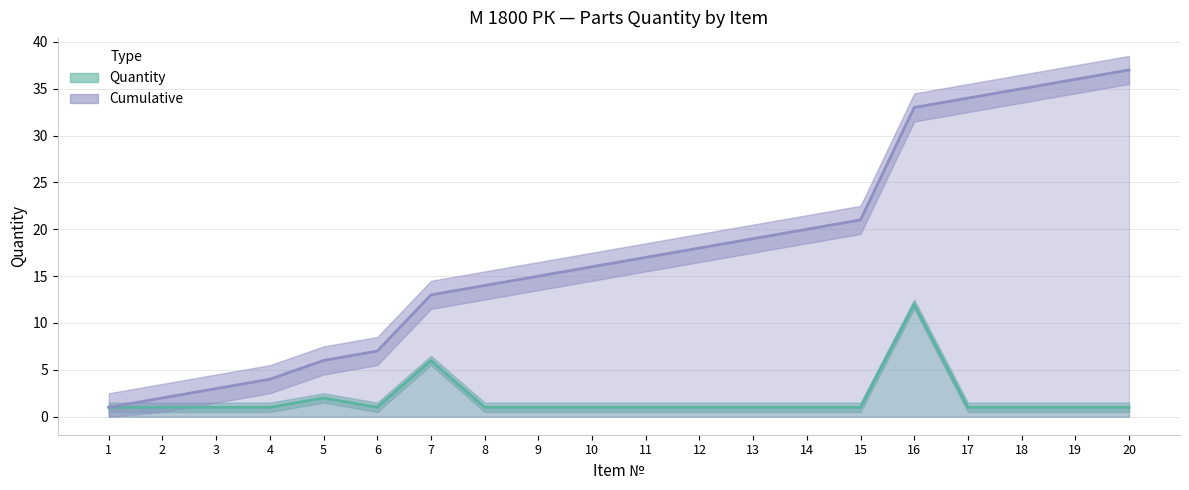

What is the difference between the maximum and minimum values in the Cumulative series?

36